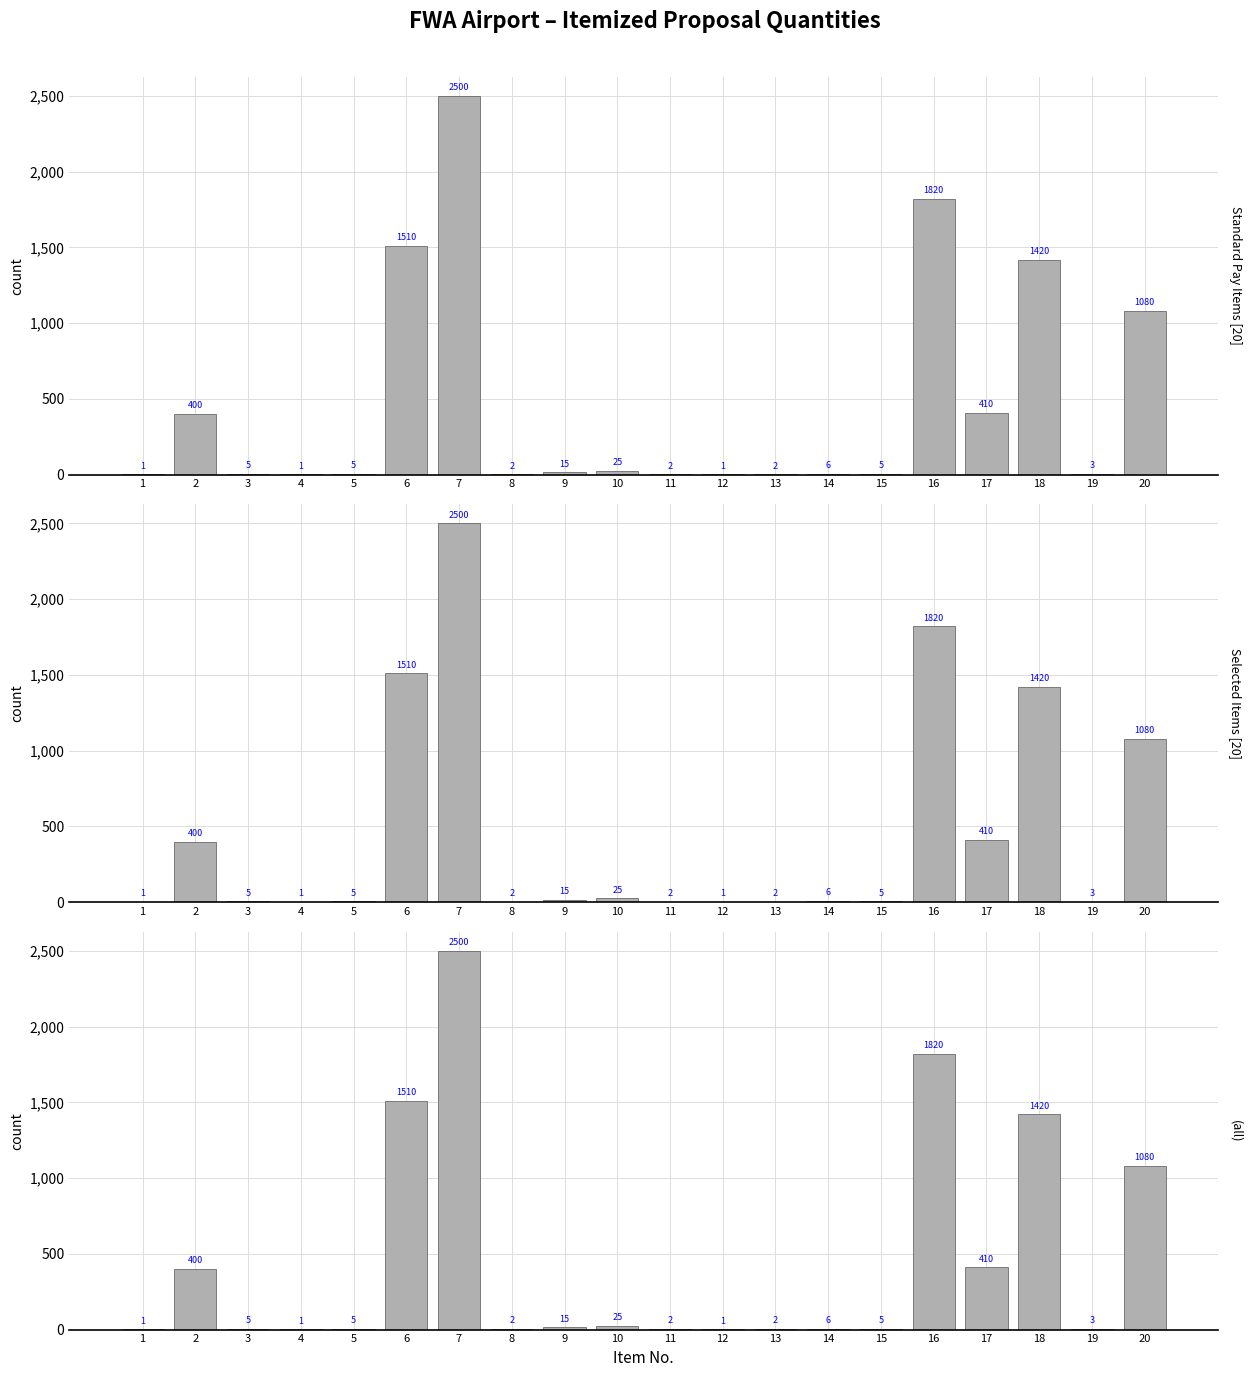

What is the change in value from 1 to 17?

+409